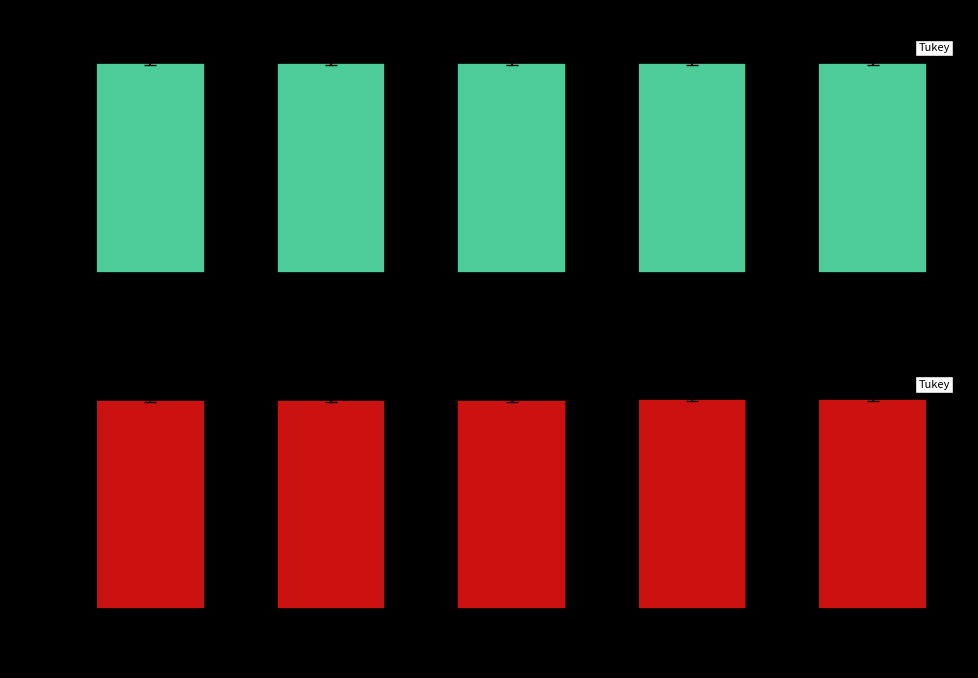

True or false: Group A (Top) has a value of 1292310 at Afbeelding toevoegen.

True